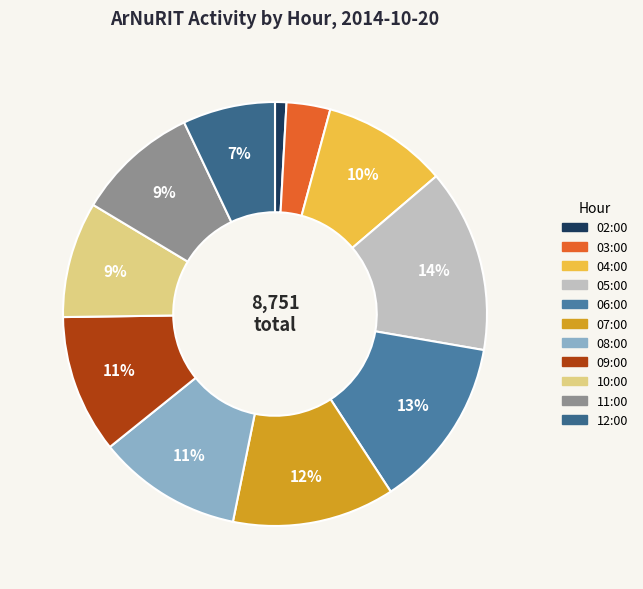

Rank the categories by value from highest to lowest.

05:00, 06:00, 07:00, 08:00, 09:00, 04:00, 11:00, 10:00, 12:00, 03:00, 02:00